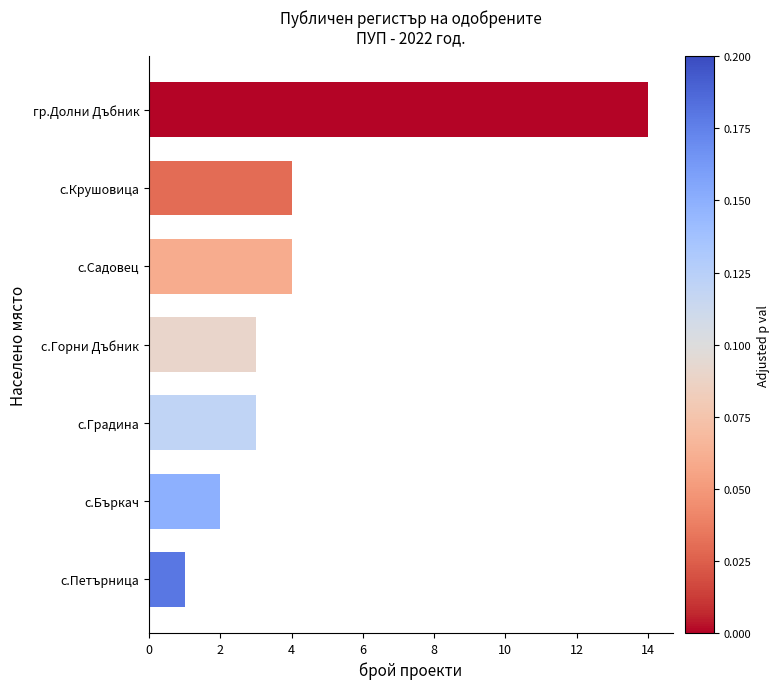

The value at с.Бъркач is 1. True or false?

False